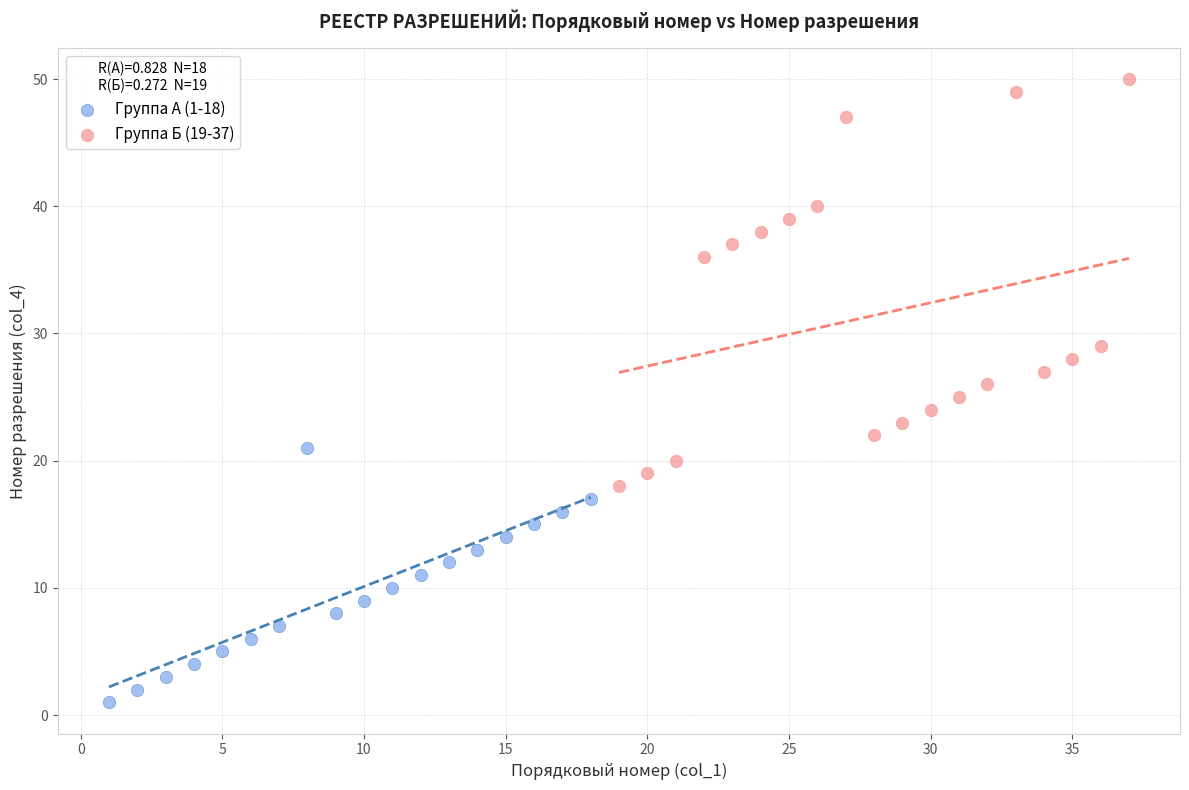

Which series has the largest Y range (max minus min)?

Группа Б (19-37)